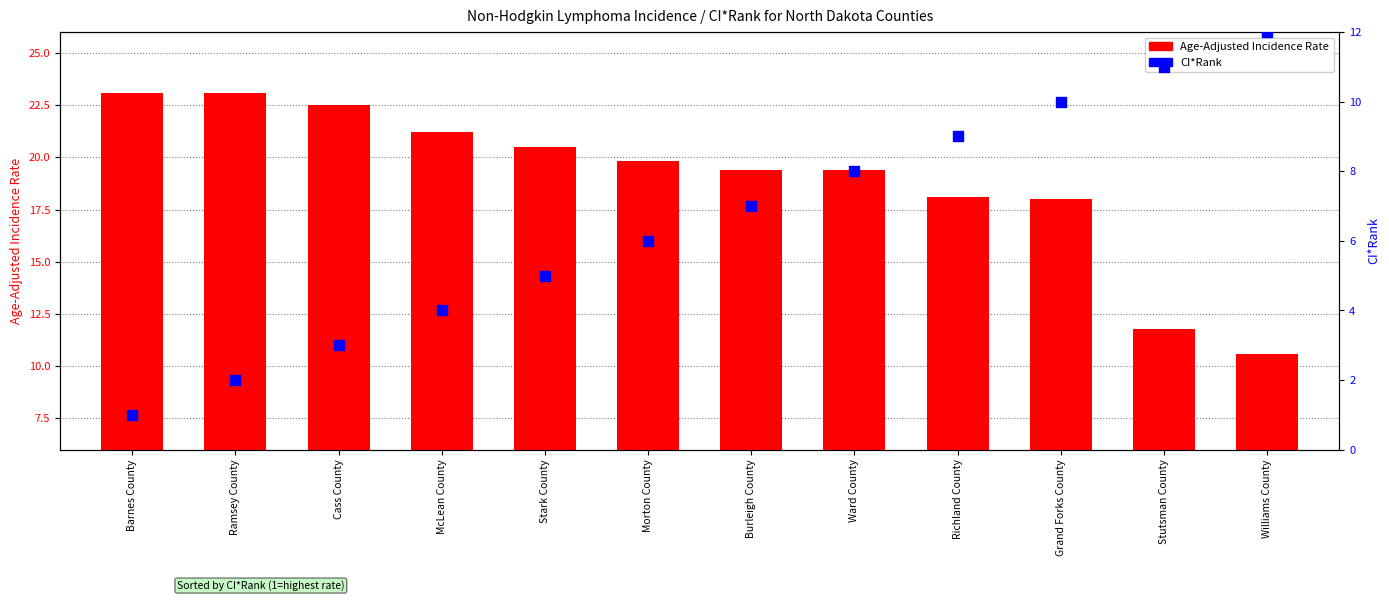

Which series reaches the maximum Y coordinate?

Age-Adjusted Incidence Rate